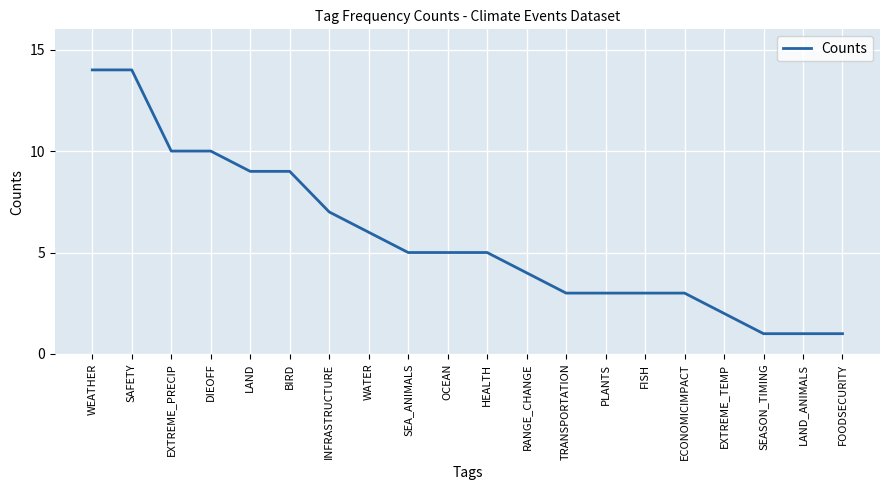

What is the sum of the values at HEALTH and PLANTS?

8